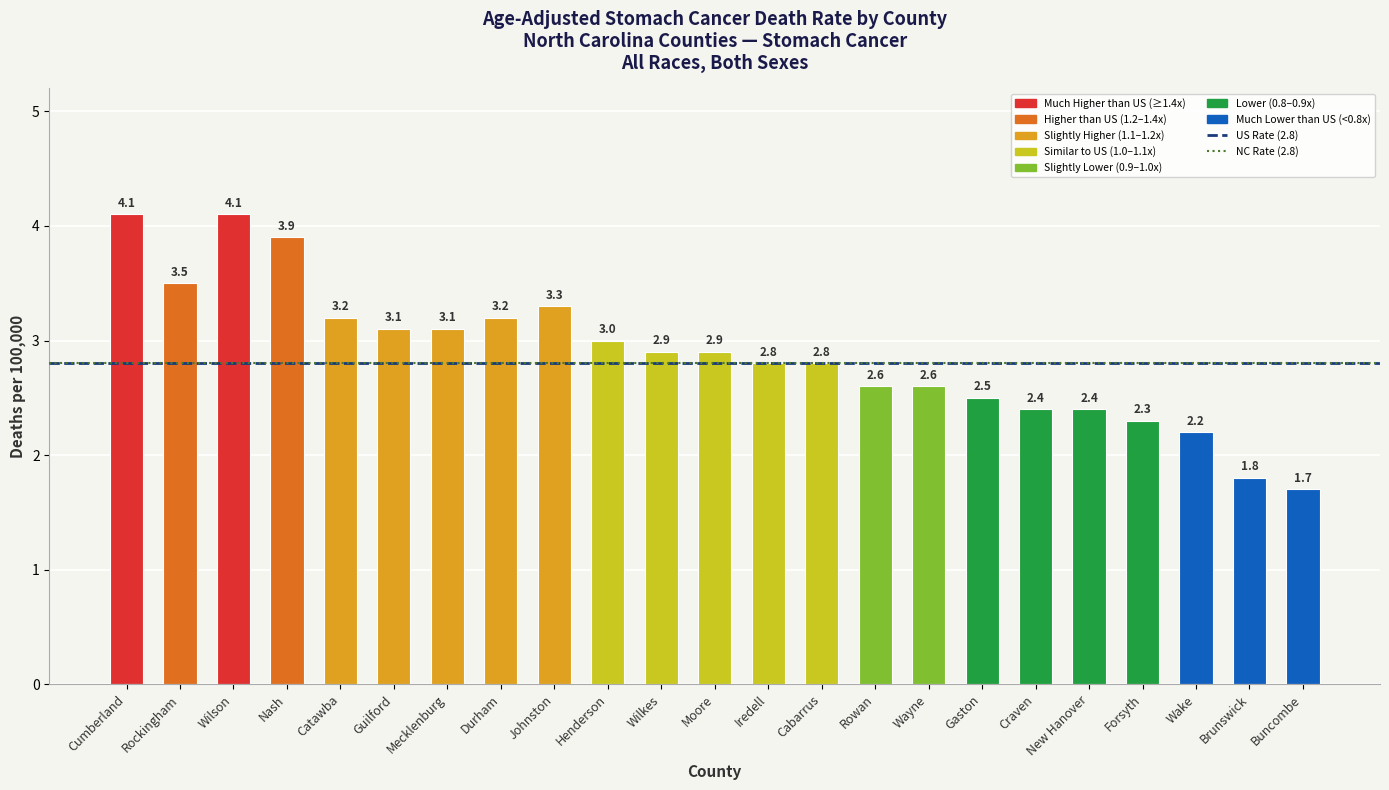

Reading left to right, transcribe all the data shown in this chart.

4.1	3.5	4.1	3.9	3.2	3.1	3.1	3.2	3.3	3.0	2.9	2.9	2.8	2.8	2.6	2.6	2.5	2.4	2.4	2.3	2.2	1.8	1.7